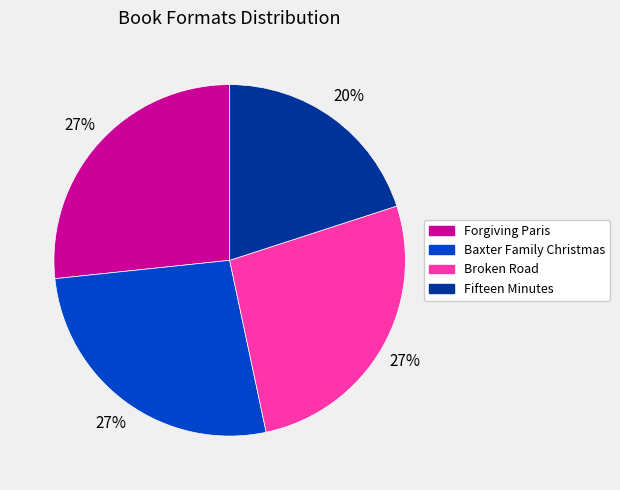

Which category has the smallest portion of the pie?

Fifteen Minutes